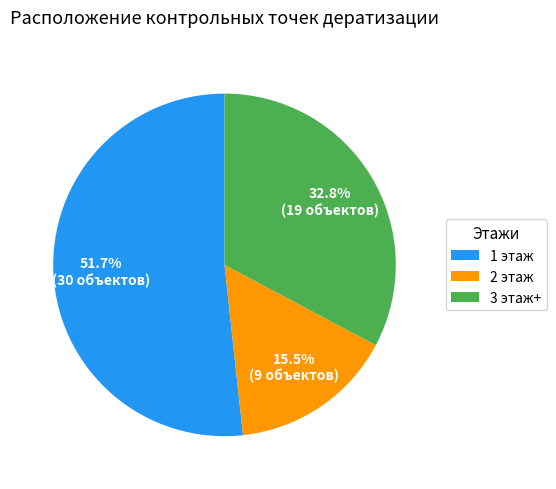

Does 2 этаж represent more than half of the total?

No